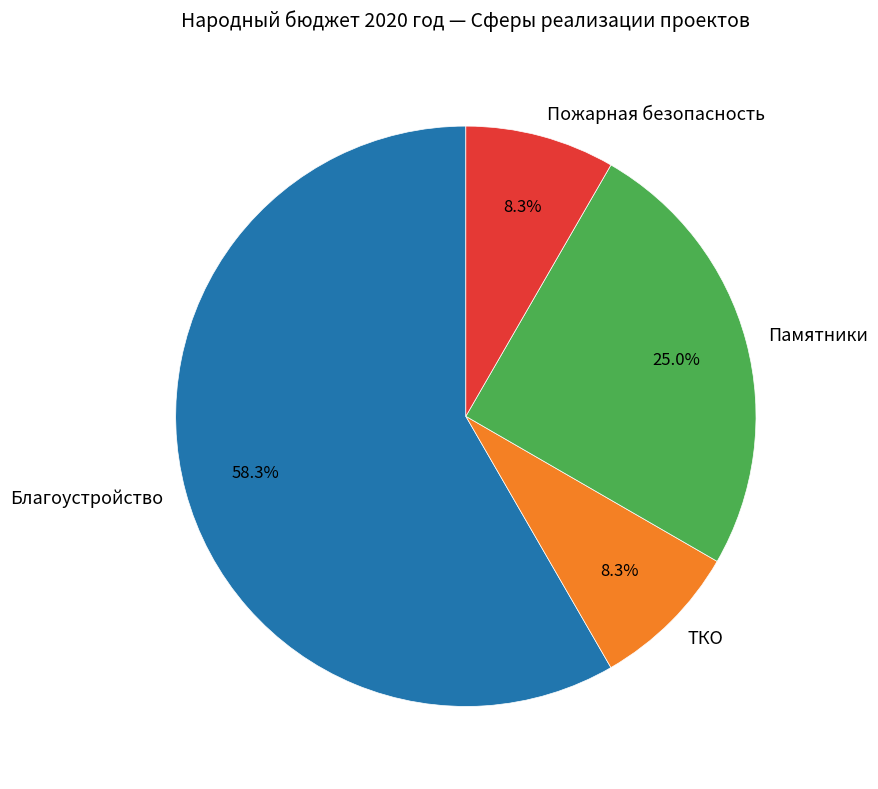

The Благоустройство slice represents 46% of the pie. True or false?

False